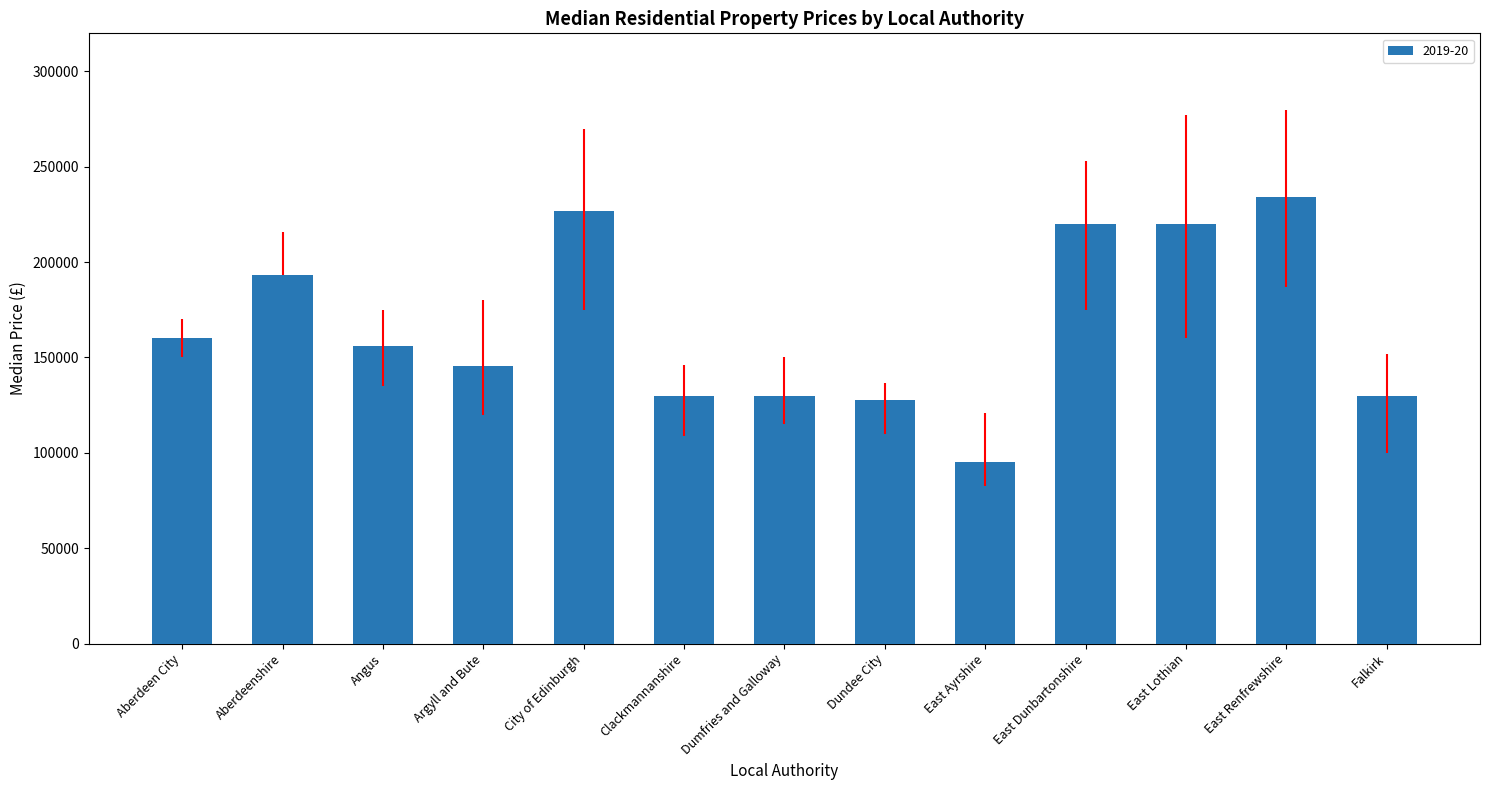

What is the difference between the second highest and minimum values?

132005